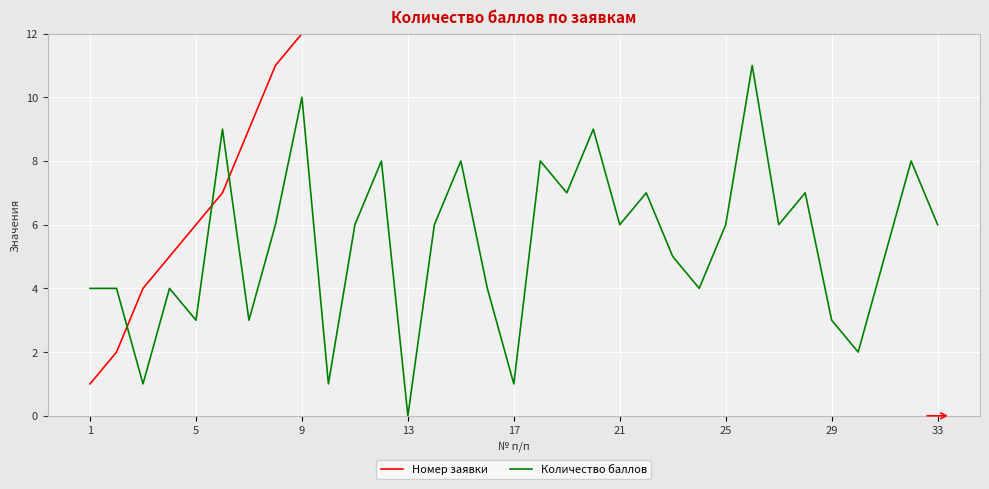

What is the sum of all Количество баллов values?

178